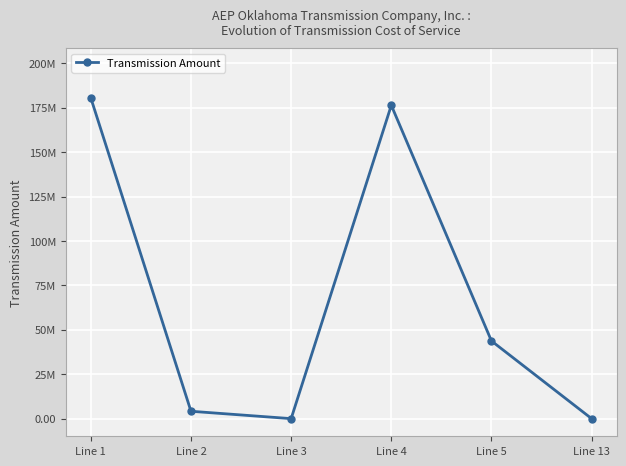

Which has a higher value, Line 5 or Line 2?

Line 5